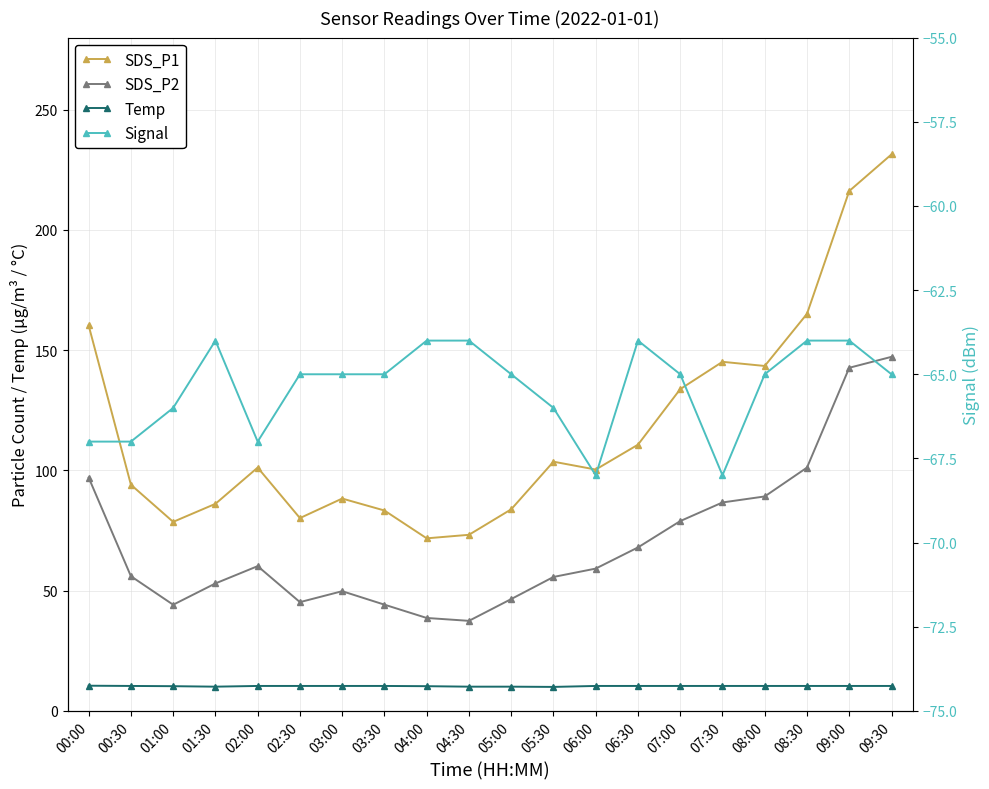

What is the difference between the maximum and minimum values in the Temp series?

0.5